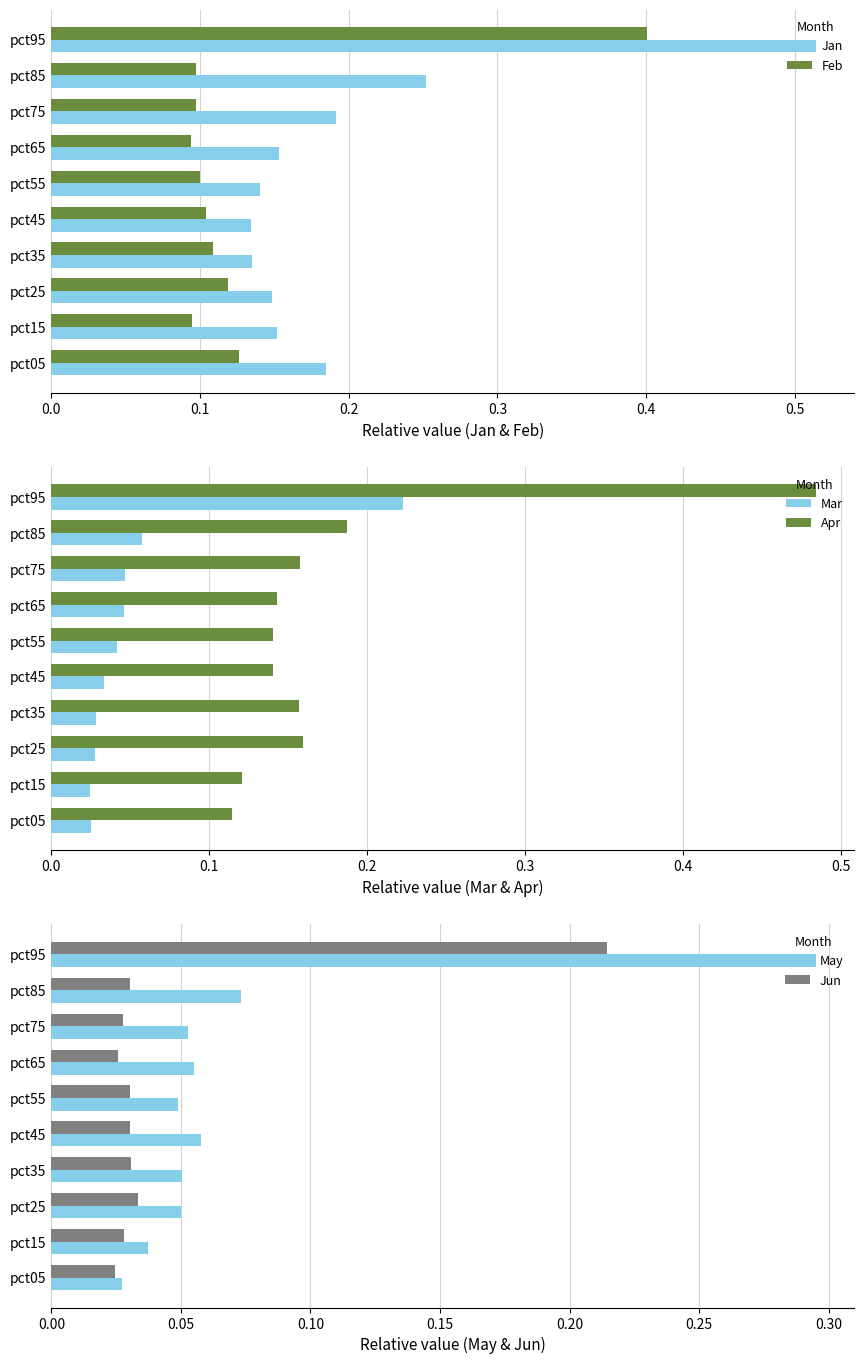

At which label does Jan reach its peak?

pct95